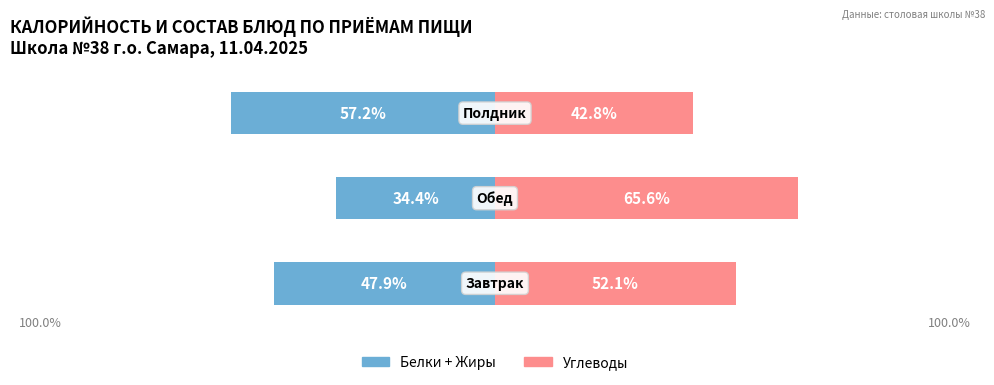

Is it true that Углеводы equals 11.7 at 2?

False